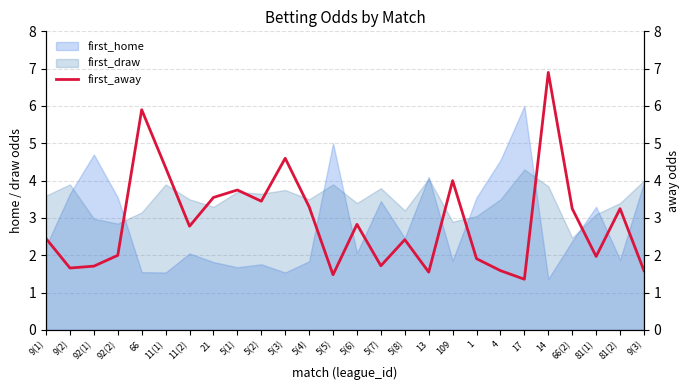

What is the smallest value displayed?

1.4